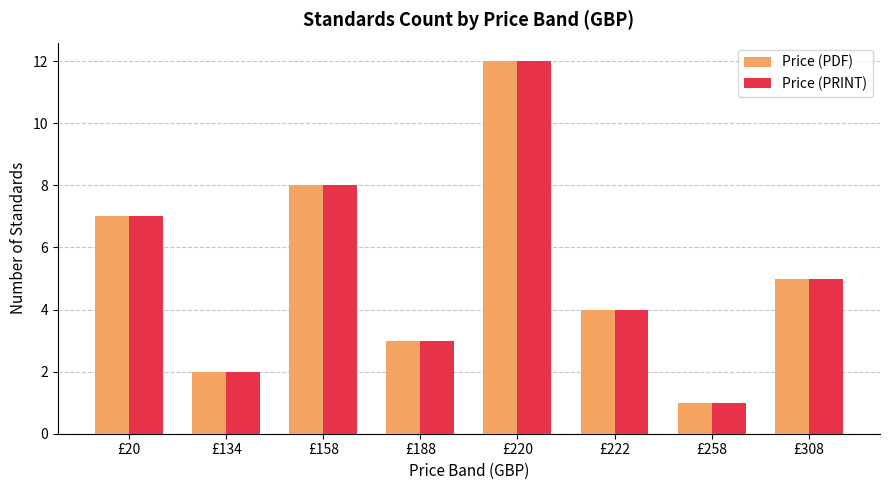

At which label does Price (PDF) reach its peak?

£220